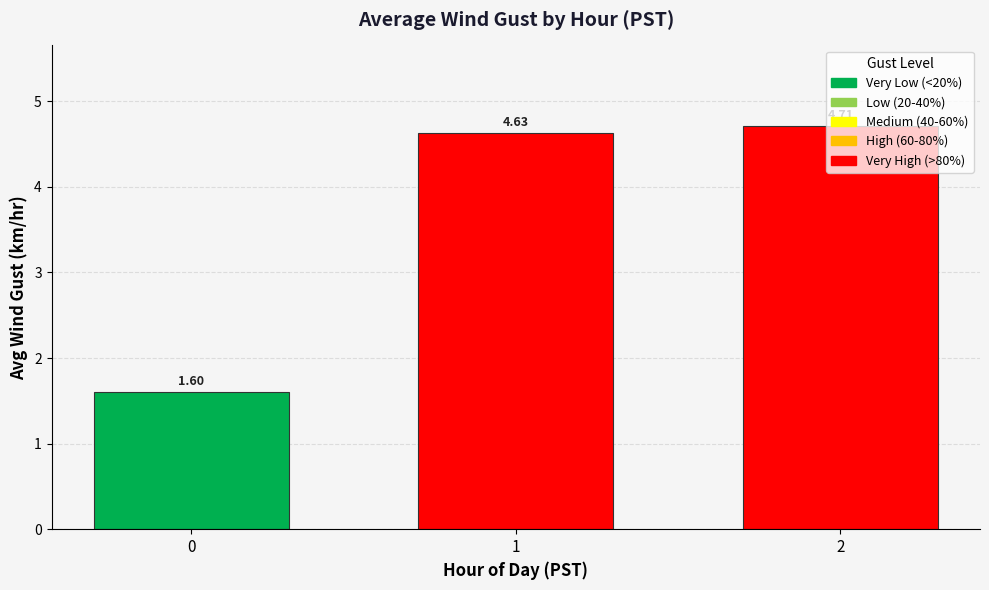

How many values are below 4?

1